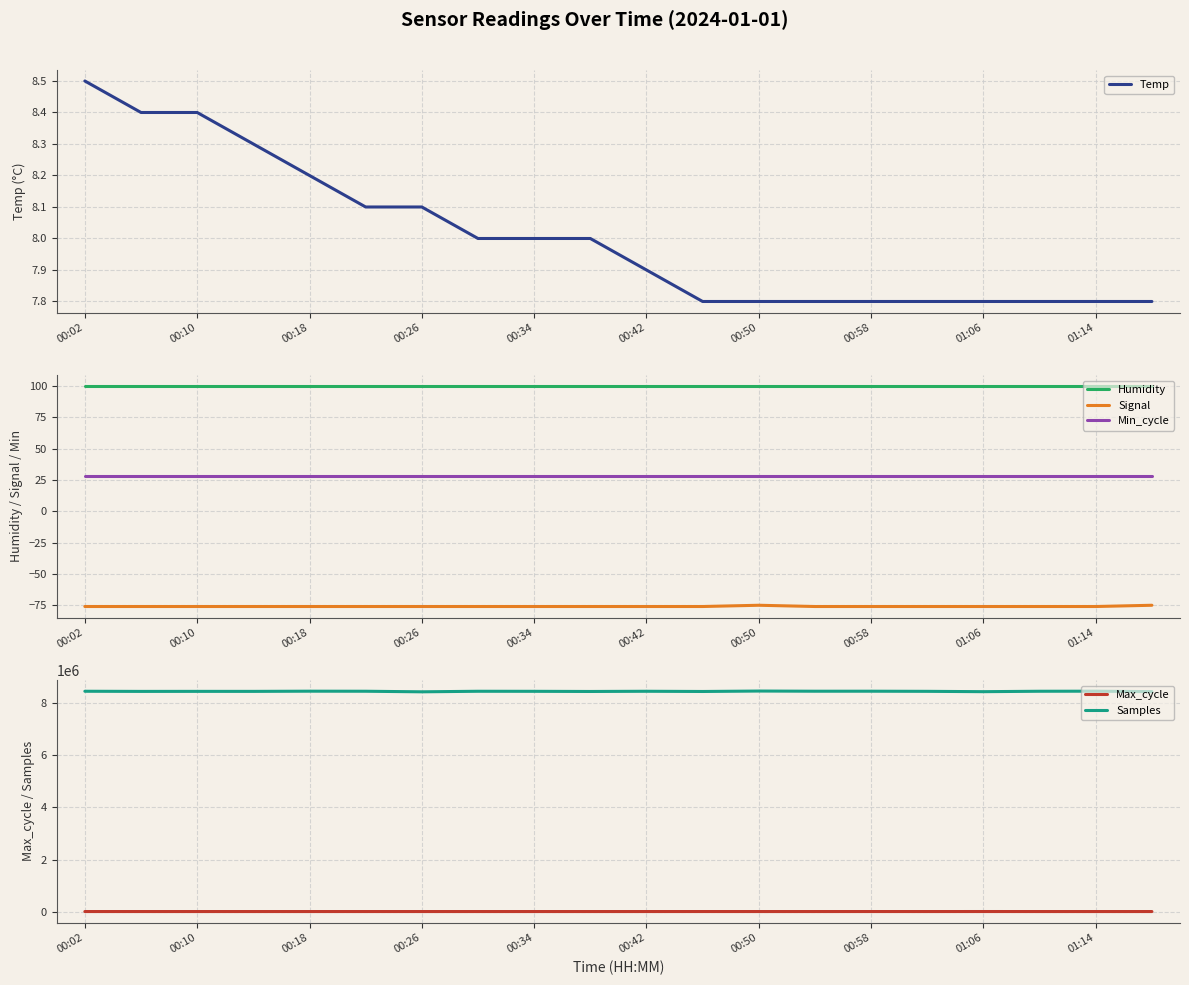

True or false: Signal and Humidity intersect in this chart.

False